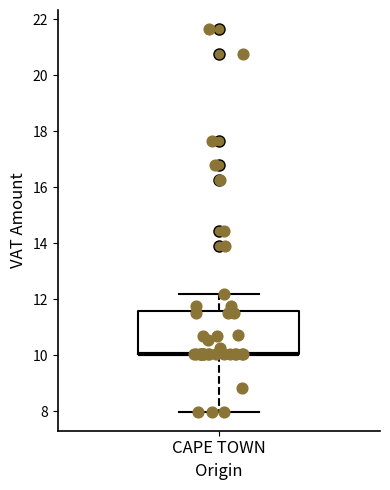

Read this box plot against the y-axis: the position of the median line, the range covered by the box, and the ends of both whiskers. The values are not printed on the chart, so give them approximately, as read against the axis.

median 10.0 (drawn on the box's lower edge), box 10.0 to 11.6, whiskers 8.0 to 12.2